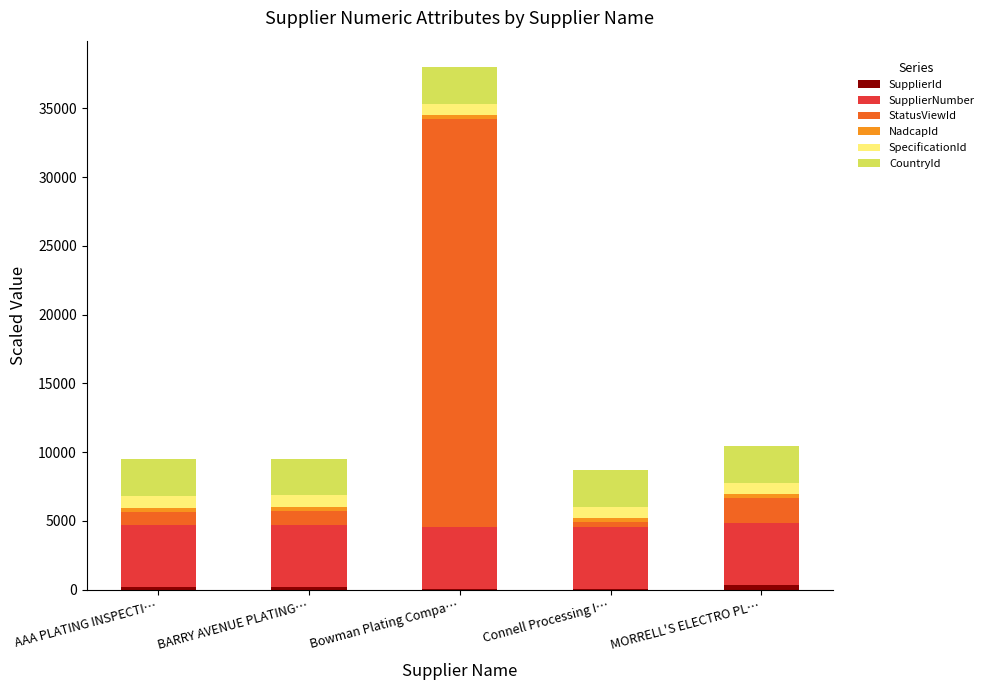

At which category is the sum across all series the highest?

Bowman Plating Compa…